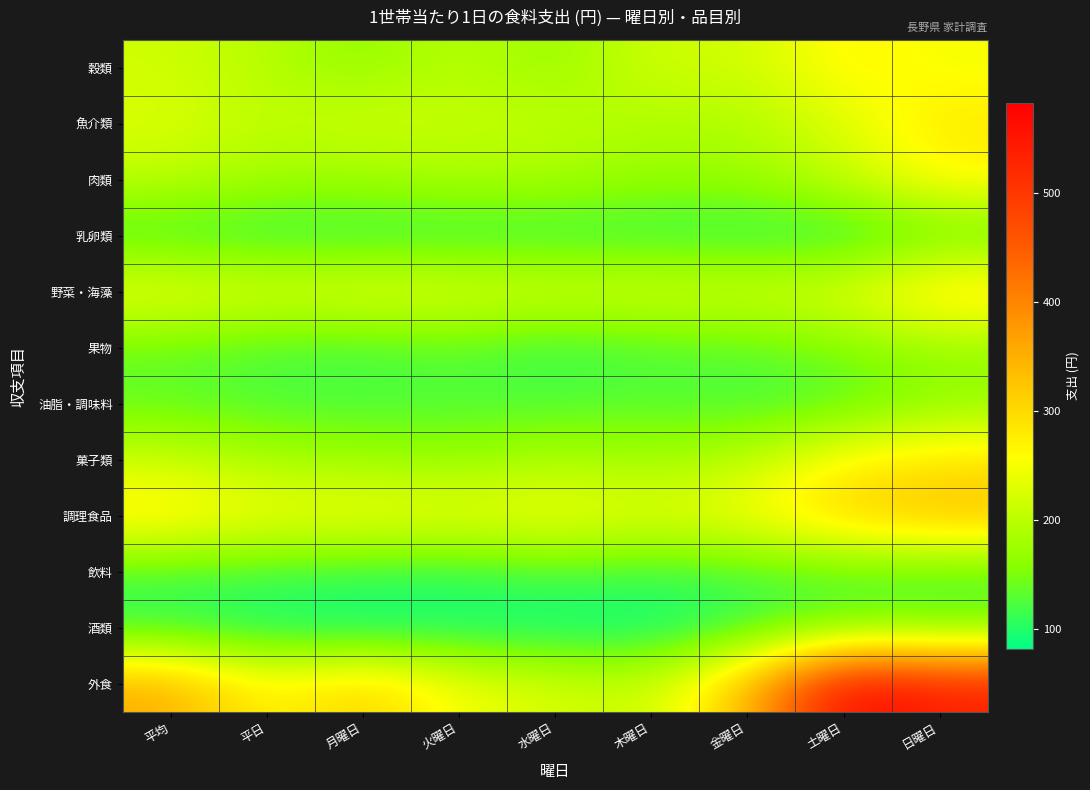

Reading left to right, transcribe all the data shown in this chart.

穀類: 平均=216.4	平日=195.3	月曜日=162.5	火曜日=201.7	水曜日=165.8	木曜日=220.3	金曜日=212.3	土曜日=271.3	日曜日=248.2
魚介類: 平均=228.7	平日=201.1	月曜日=220.0	火曜日=208.3	水曜日=204.9	木曜日=188.7	金曜日=192.6	土曜日=226.3	日曜日=283.5
肉類: 平均=201.6	平日=175.9	月曜日=175.8	火曜日=185.4	水曜日=183.0	木曜日=167.1	金曜日=169.2	土曜日=209.7	日曜日=265.9
乳卵類: 平均=115.0	平日=106.5	月曜日=105.7	火曜日=106.6	水曜日=107.5	木曜日=107.8	金曜日=104.5	土曜日=98.5	日曜日=131.1
野菜・海藻: 平均=248.4	平日=229.1	月曜日=242.4	火曜日=235.8	水曜日=225.1	木曜日=227.5	金曜日=221.4	土曜日=235.3	日曜日=298.6
果物: 平均=137.8	平日=122.8	月曜日=117.6	火曜日=131.6	水曜日=108.0	木曜日=125.6	金曜日=130.0	土曜日=151.9	日曜日=168.1
油脂・調味料: 平均=134.1	平日=124.1	月曜日=122.3	火曜日=124.6	水曜日=124.7	木曜日=130.2	金曜日=117.8	土曜日=124.7	日曜日=166.8
菓子類: 平均=213.8	平日=182.9	月曜日=176.1	火曜日=167.8	水曜日=189.2	木曜日=175.8	金曜日=201.0	土曜日=269.4	日曜日=287.7
調理食品: 平均=282.8	平日=247.9	月曜日=255.4	火曜日=243.3	水曜日=253.6	木曜日=235.5	金曜日=254.5	土曜日=313.4	日曜日=335.4
飲料: 平均=120.6	平日=116.1	月曜日=111.0	火曜日=106.8	水曜日=125.4	木曜日=112.0	金曜日=121.9	土曜日=127.1	日曜日=125.5
酒類: 平均=105.2	平日=89.6	月曜日=81.5	火曜日=87.3	水曜日=81.5	木曜日=84.3	金曜日=109.5	土曜日=141.0	日曜日=137.1
外食: 平均=355.8	平日=261.4	月曜日=315.7	火曜日=246.6	水曜日=223.7	木曜日=208.6	金曜日=334.8	土曜日=582.3	日曜日=538.0